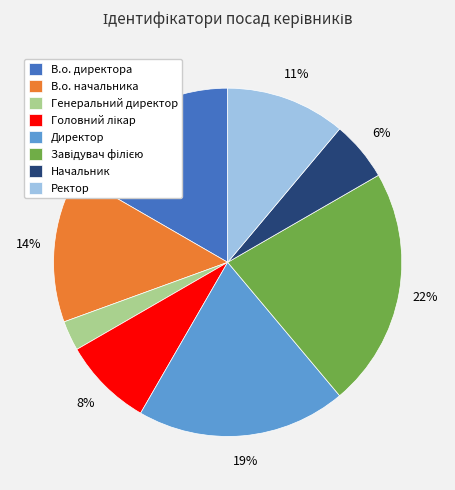

What is the smallest slice in the pie chart?

Генеральний директор